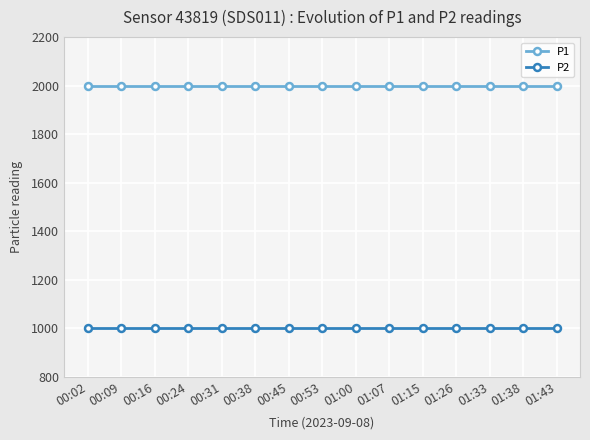

What is the difference between the highest and lowest values at 01:15?

1000.0